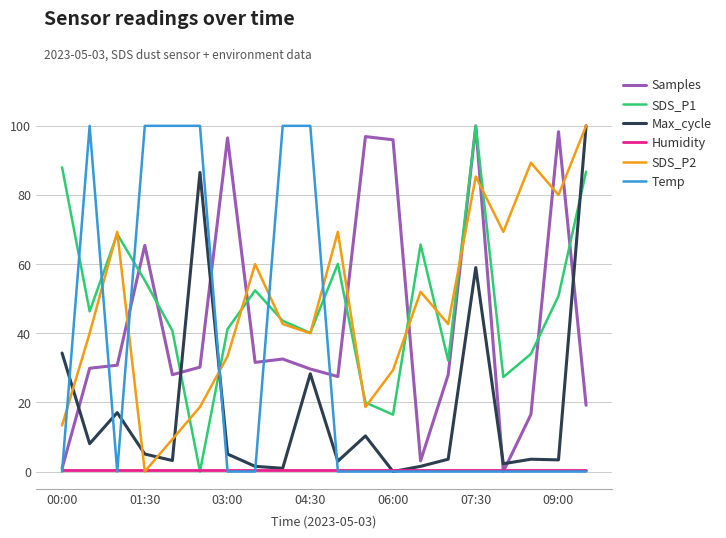

What is the maximum value shown in the chart?

100.0